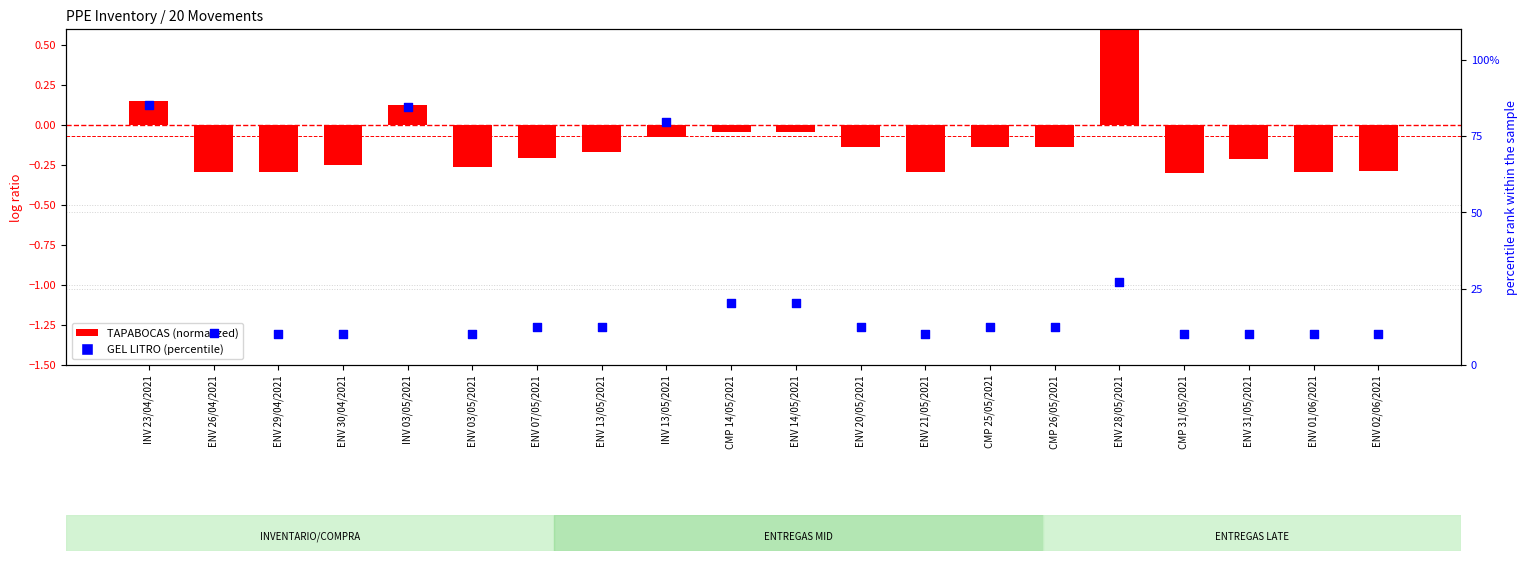

Which series reaches the maximum Y coordinate?

GEL LITRO (percentile)